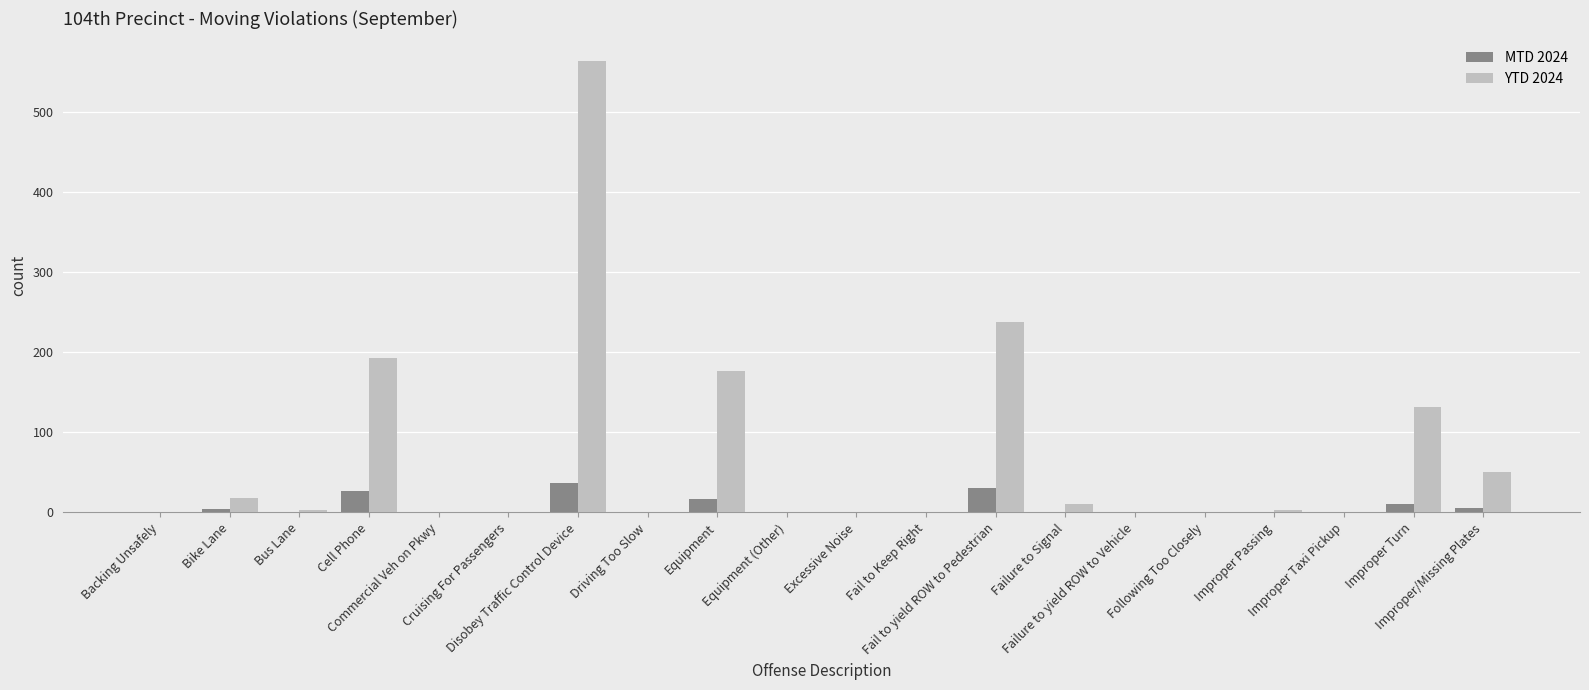

Which series has the largest total across all categories?

YTD 2024